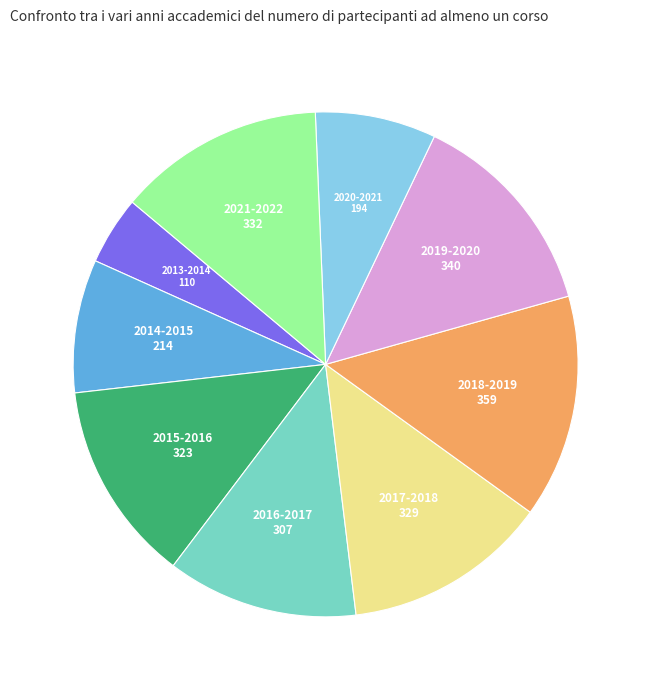

Which has a higher value, 2016-2017 or 2019-2020?

2019-2020